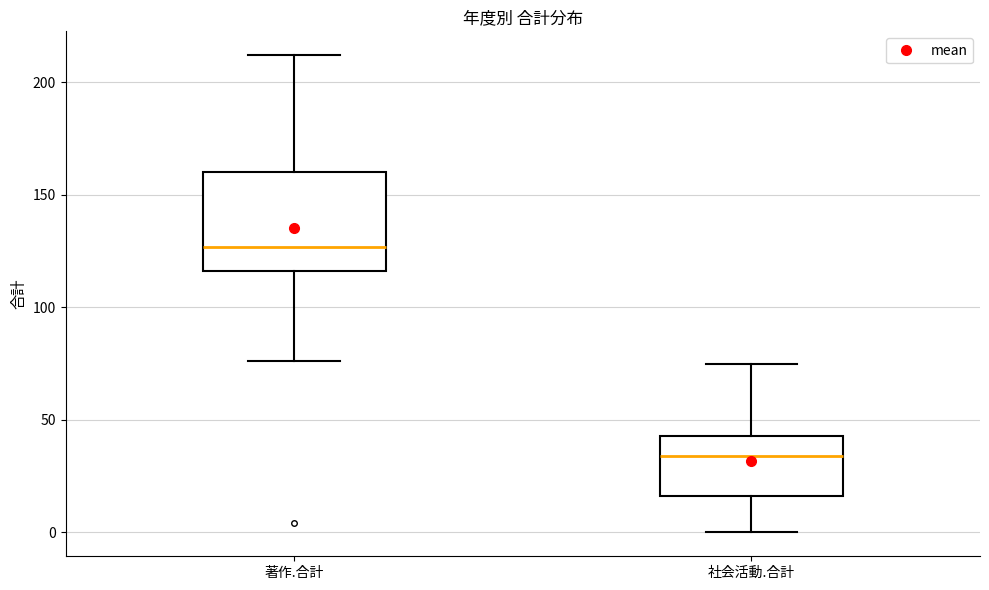

Where does the lower whisker of the box for 著作.合計 end on the y-axis? The values are not printed on the chart, so give them approximately, as read against the axis.

75